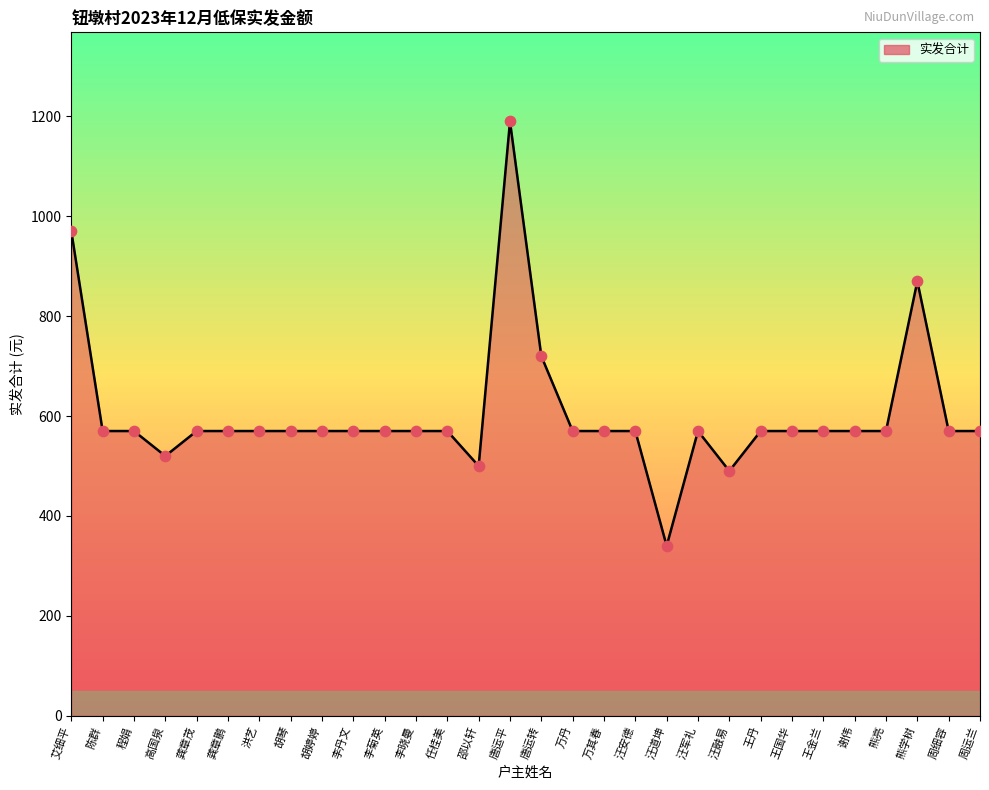

What is the ratio of the value at 万丹 to the value at 汪道坤?

1.7